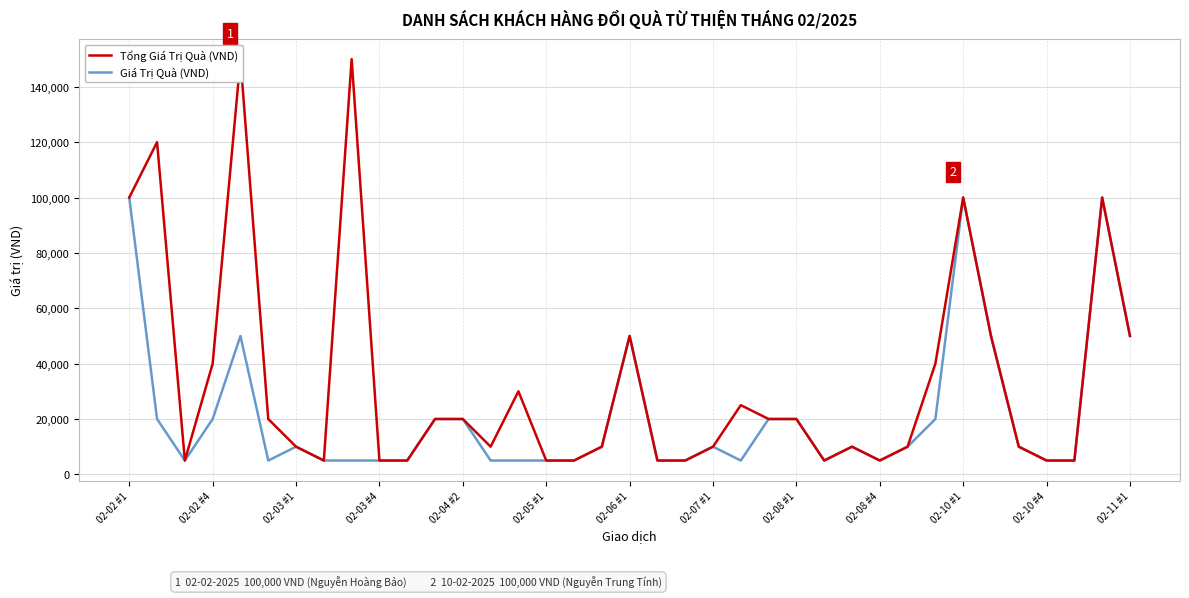

Which series has the largest total across all categories?

Tổng Giá Trị Quà (VND)